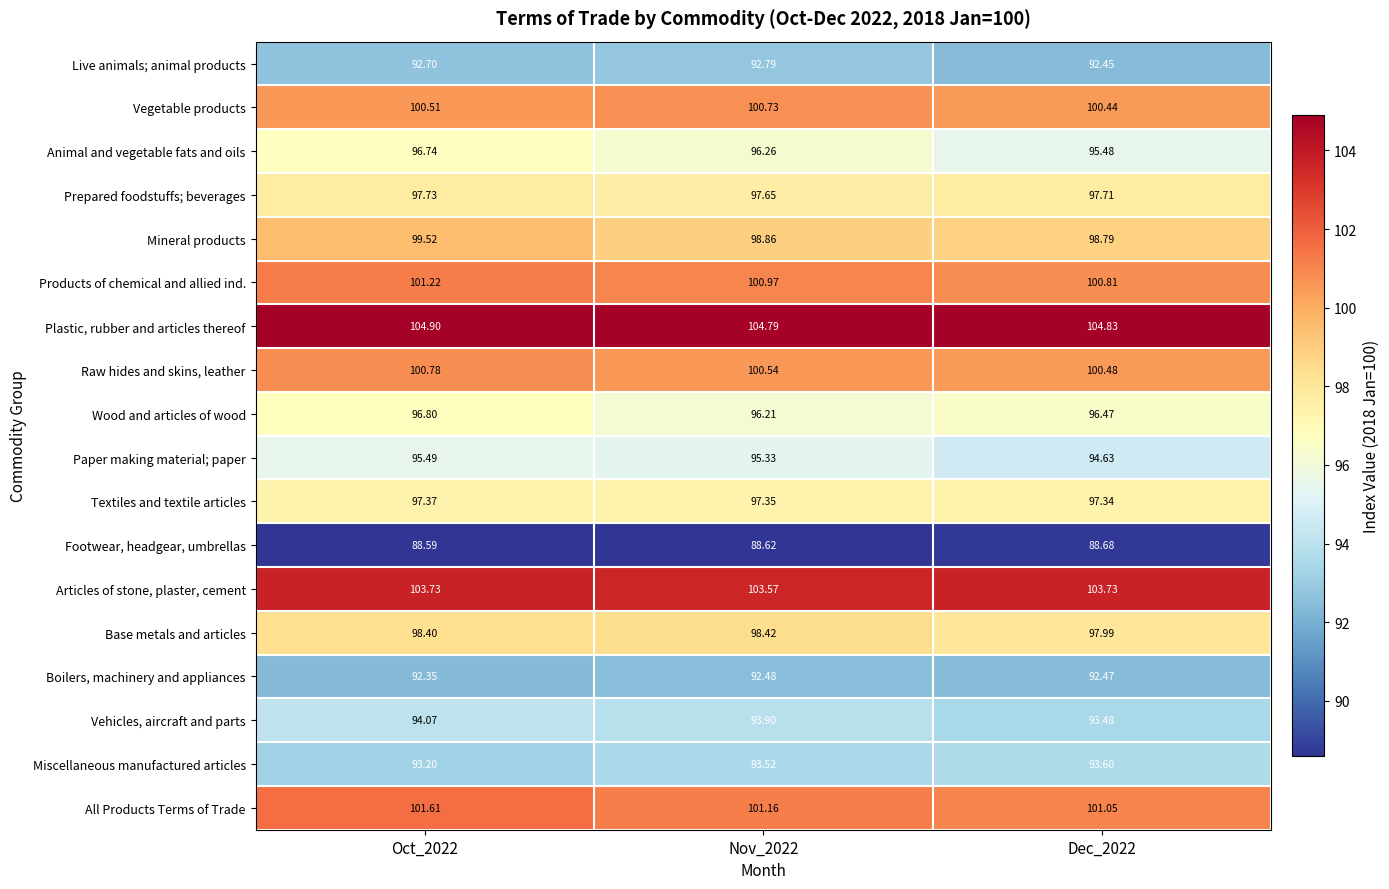

Which series changed the most between Oct_2022 and Nov_2022?

Mineral products